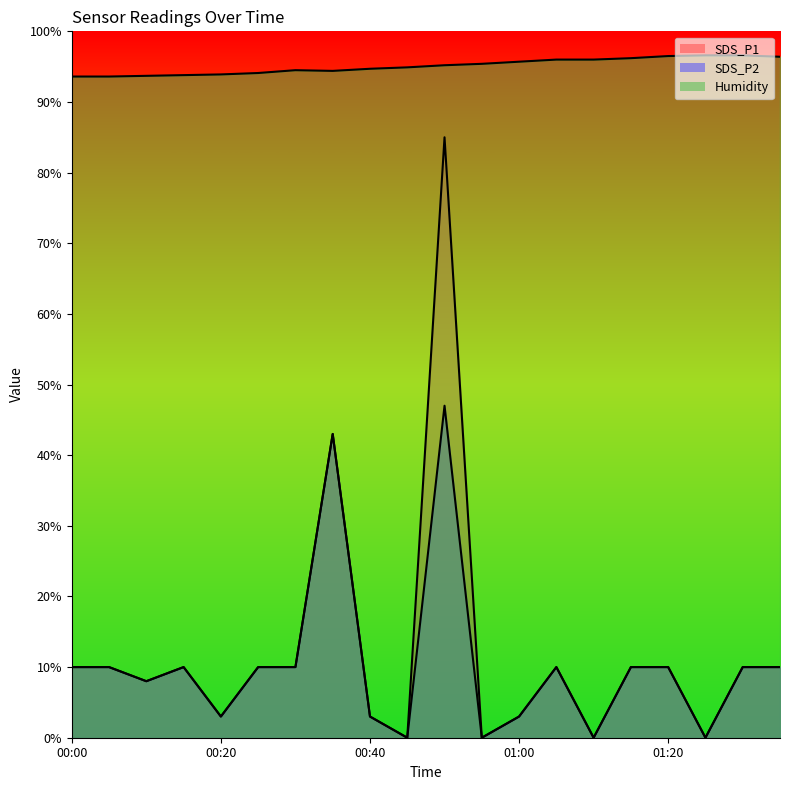

Is the value of Humidity at 01:35 greater than the value of SDS_P2 at 01:35?

Yes